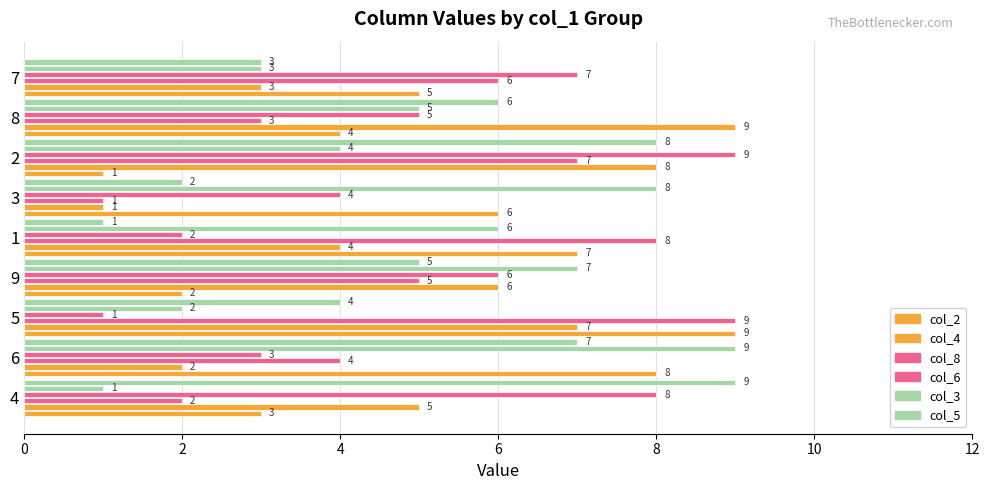

How many data points does each series have?

9